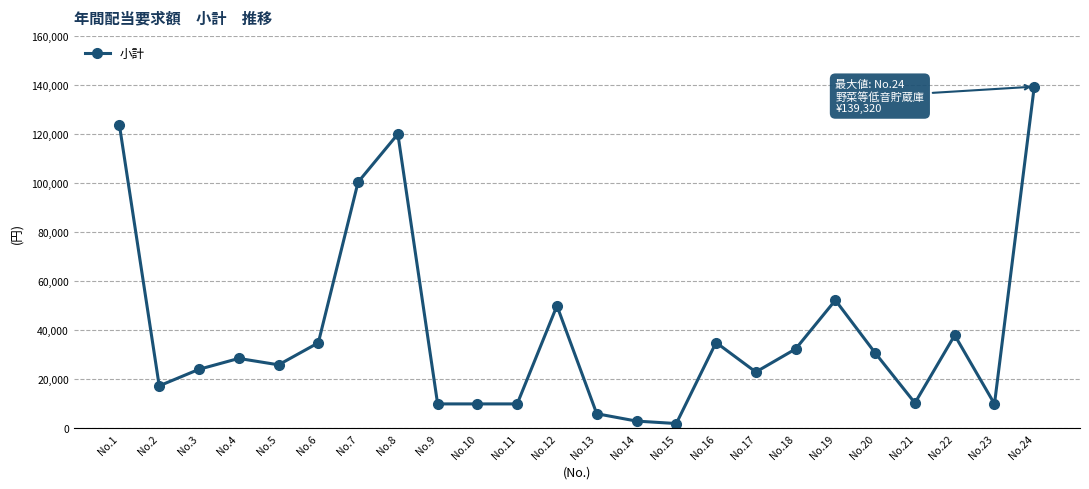

True or false: there are more than 2 points higher than both neighbors.

True